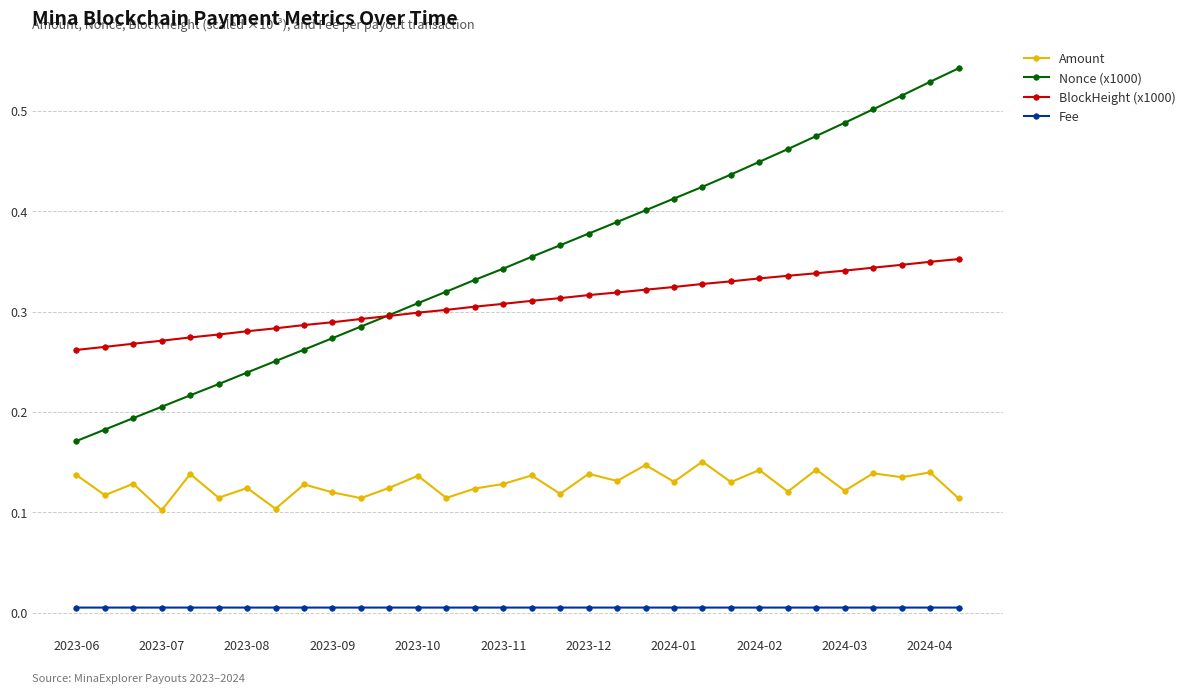

Rank the series by their maximum value, from highest to lowest.

Nonce (x1000), BlockHeight (x1000), Amount, Fee